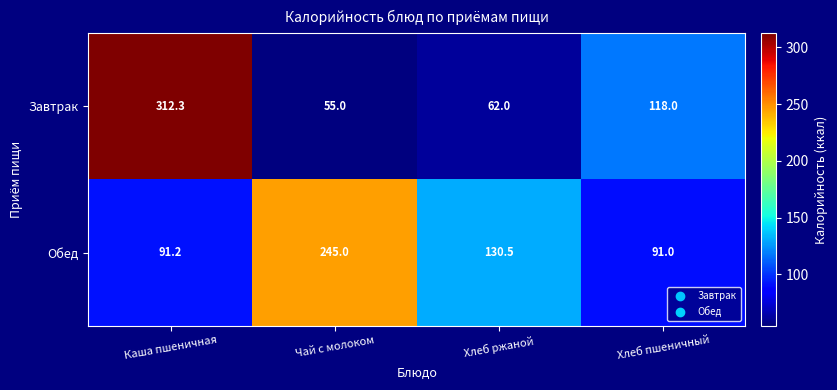

Reading left to right, what are all the values shown in this chart?

Завтрак: 312.3	55.0	62.0	118.0
Обед: 91.2	245.0	130.5	91.0